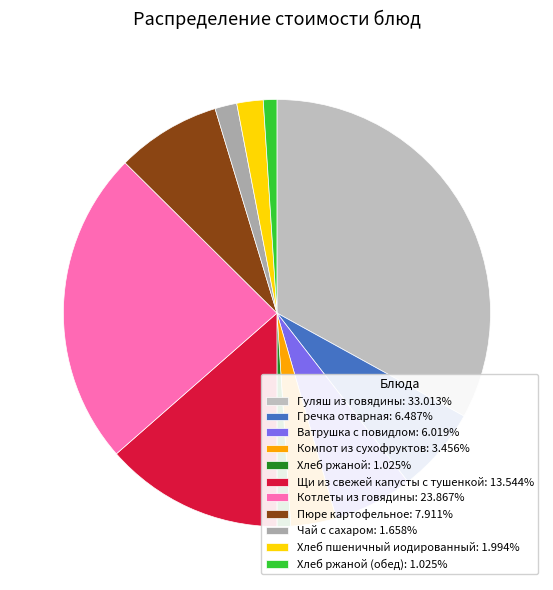

To the nearest percent, what is the average slice percentage?

9%